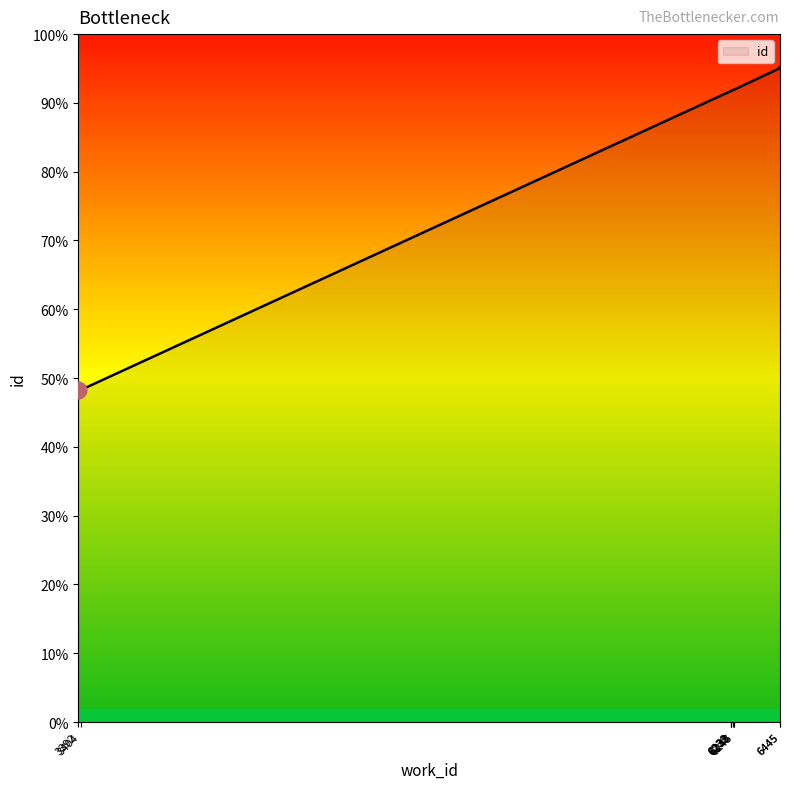

How many lines are shown in the chart?

1